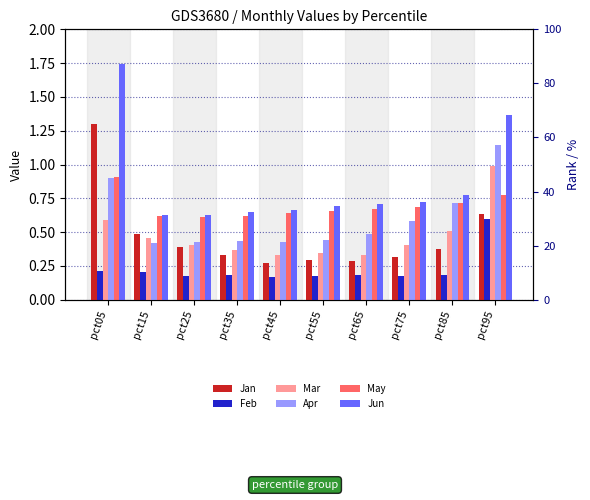

Is the value of Jun at pct25 greater than the value of May at pct35?

Yes